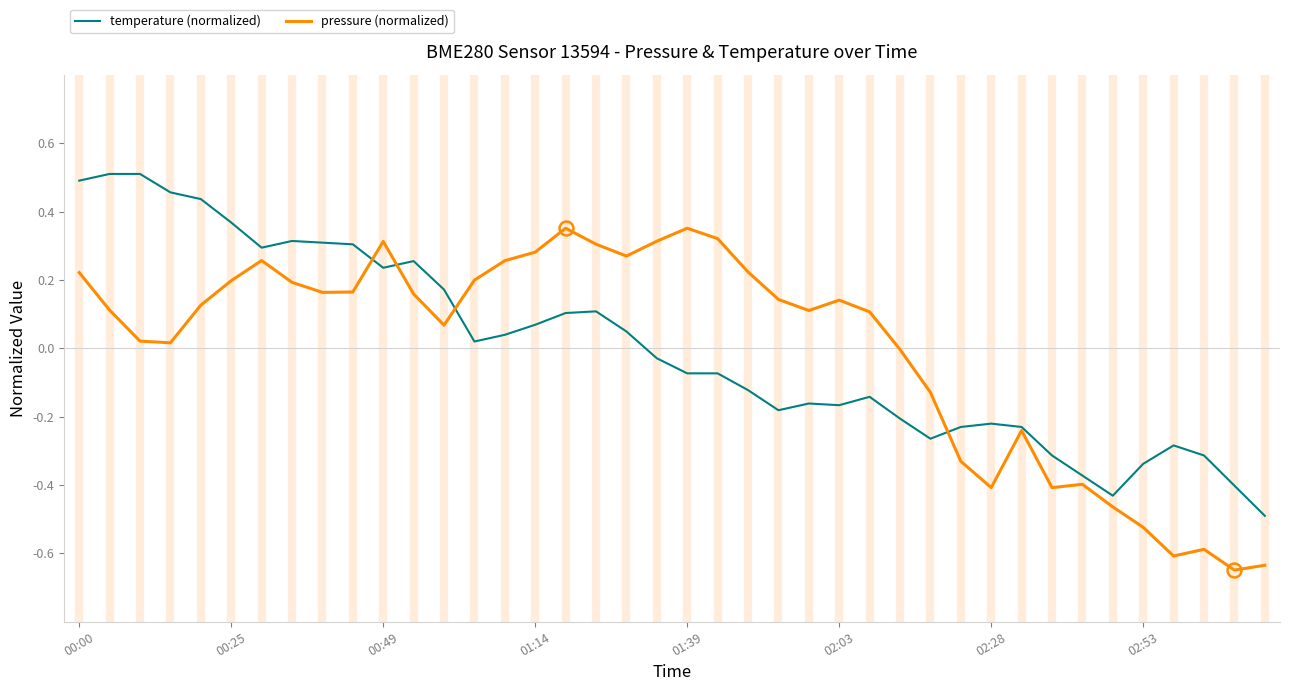

List the series in order of their peak value, highest first.

temperature (normalized), pressure (normalized)